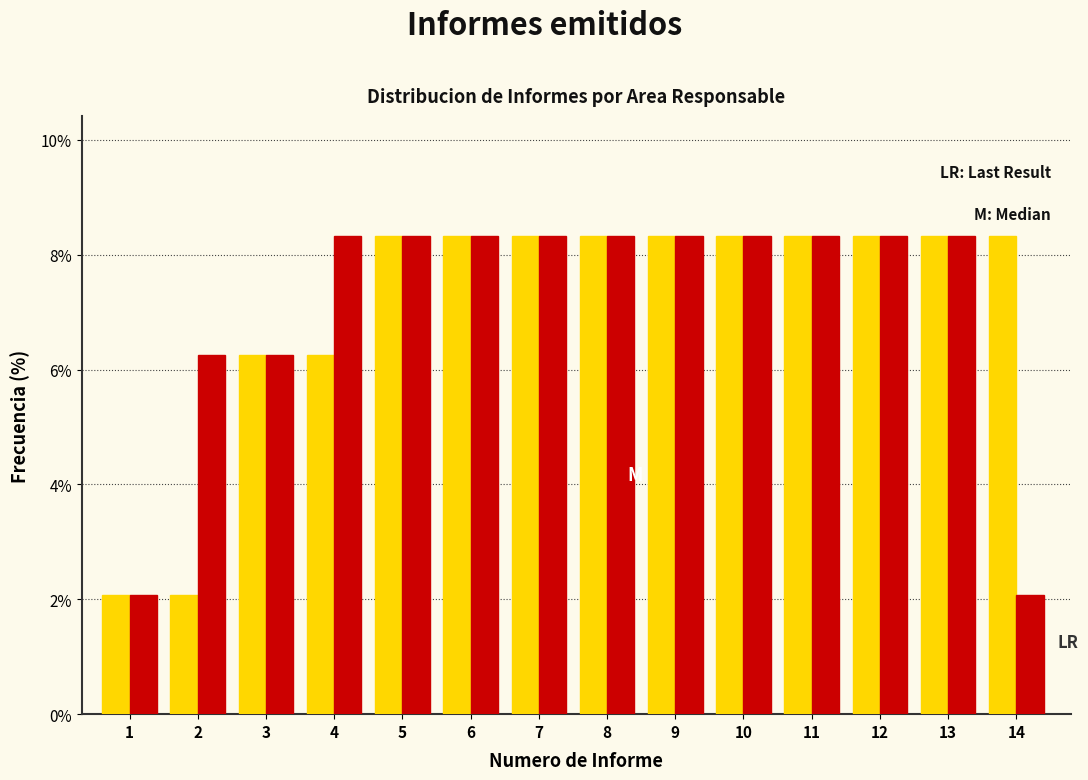

What is the smallest value displayed?

2.1